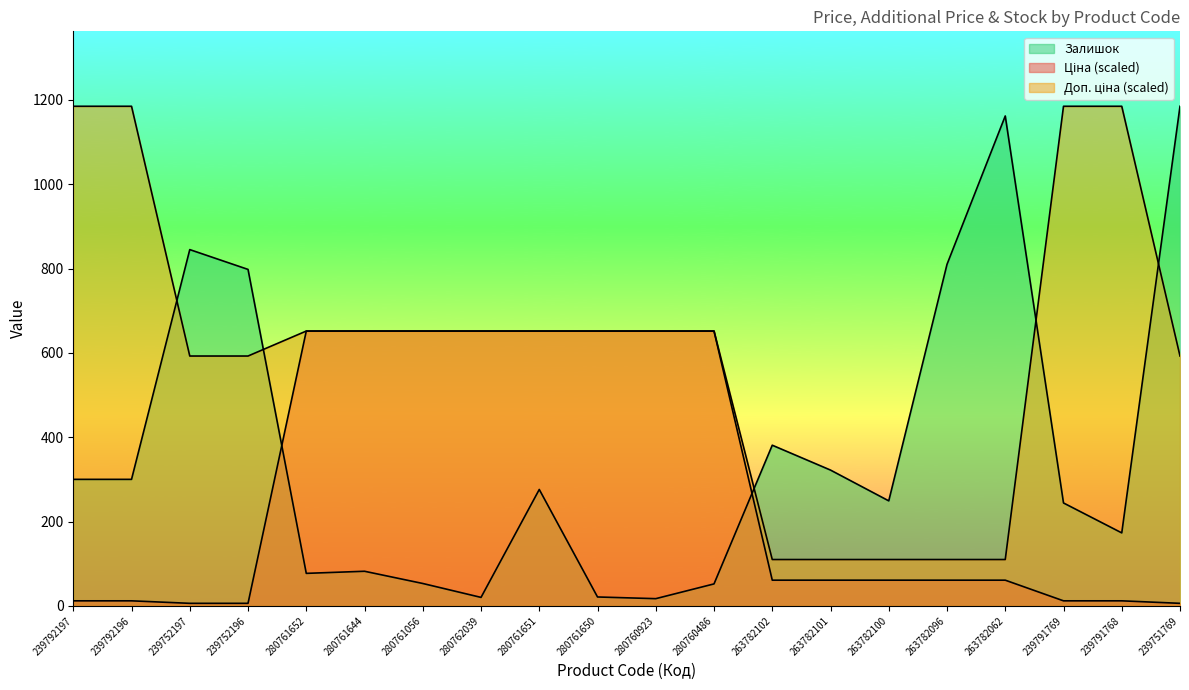

At which category does the chart reach its minimum across all series?

239752197